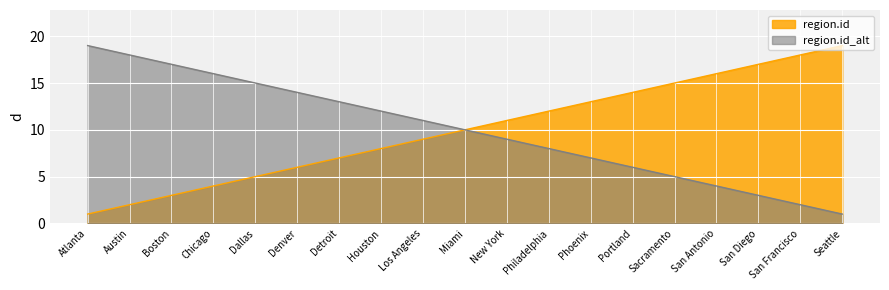

List the labels in order of region.id_alt value, smallest first.

Seattle, San Francisco, San Diego, San Antonio, Sacramento, Portland, Phoenix, Philadelphia, New York, Miami, Los Angeles, Houston, Detroit, Denver, Dallas, Chicago, Boston, Austin, Atlanta